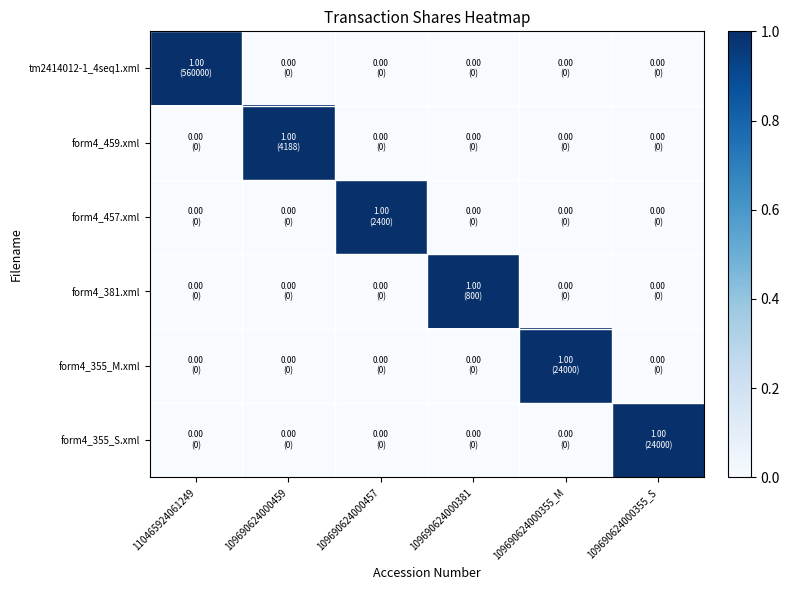

Reading right to left, list all the values displayed in this chart.

tm2414012-1_4seq1.xml: 109690624000355_S=0	109690624000355_M=0	109690624000381=0	109690624000457=0	109690624000459=0	110465924061249=1
form4_459.xml: 109690624000355_S=0	109690624000355_M=0	109690624000381=0	109690624000457=0	109690624000459=1	110465924061249=0
form4_457.xml: 109690624000355_S=0	109690624000355_M=0	109690624000381=0	109690624000457=1	109690624000459=0	110465924061249=0
form4_381.xml: 109690624000355_S=0	109690624000355_M=0	109690624000381=1	109690624000457=0	109690624000459=0	110465924061249=0
form4_355_M.xml: 109690624000355_S=0	109690624000355_M=1	109690624000381=0	109690624000457=0	109690624000459=0	110465924061249=0
form4_355_S.xml: 109690624000355_S=1	109690624000355_M=0	109690624000381=0	109690624000457=0	109690624000459=0	110465924061249=0